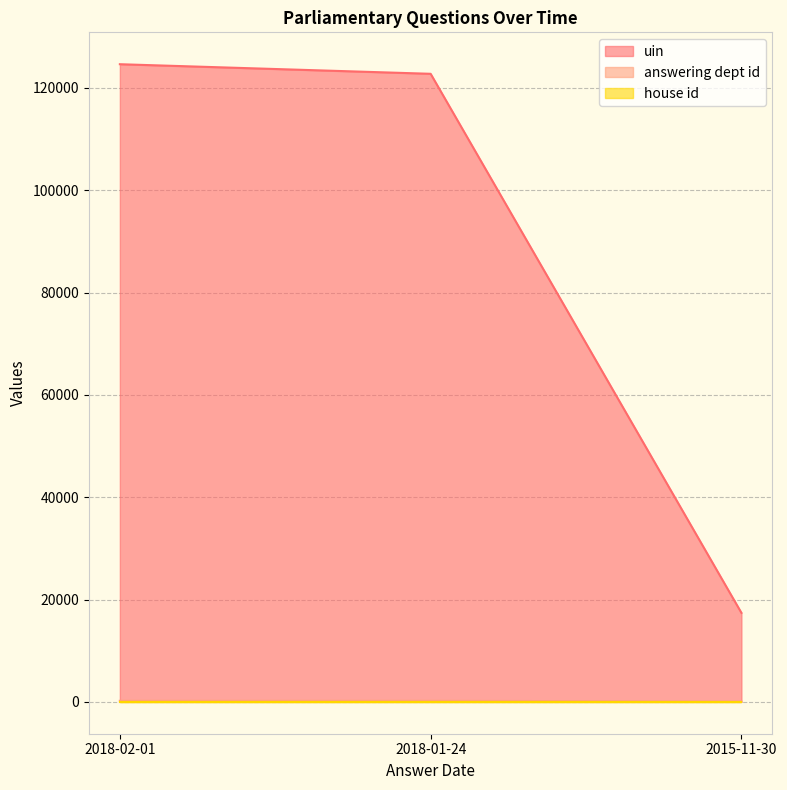

At which category is the sum across all series the highest?

2018-02-01